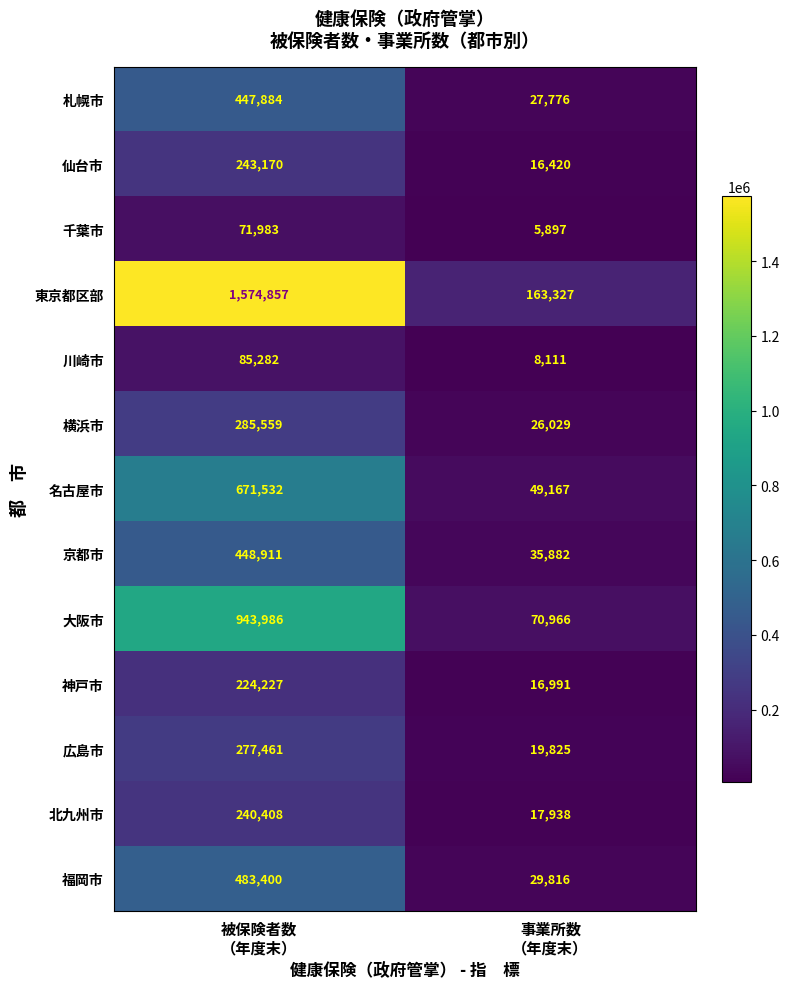

What is the minimum value for 神戸市?

16991